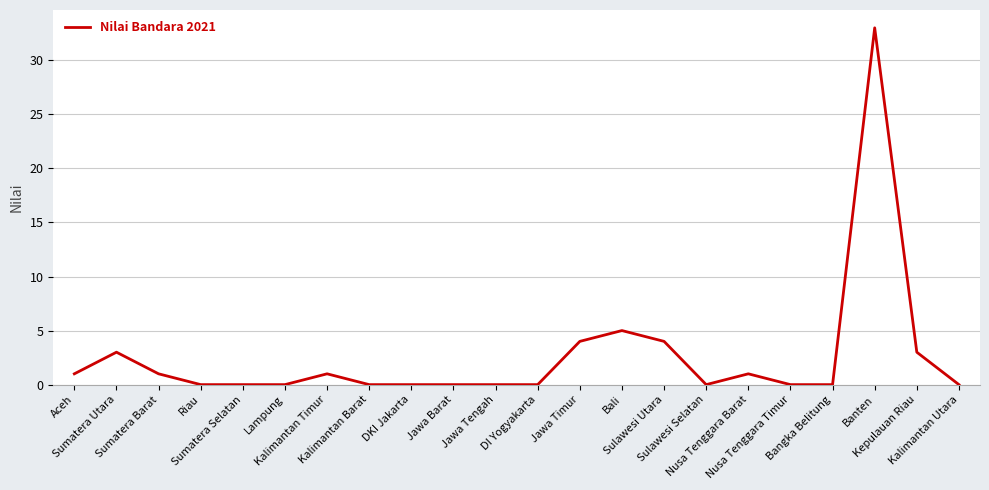

Is it true that the value at Riau is 11?

False